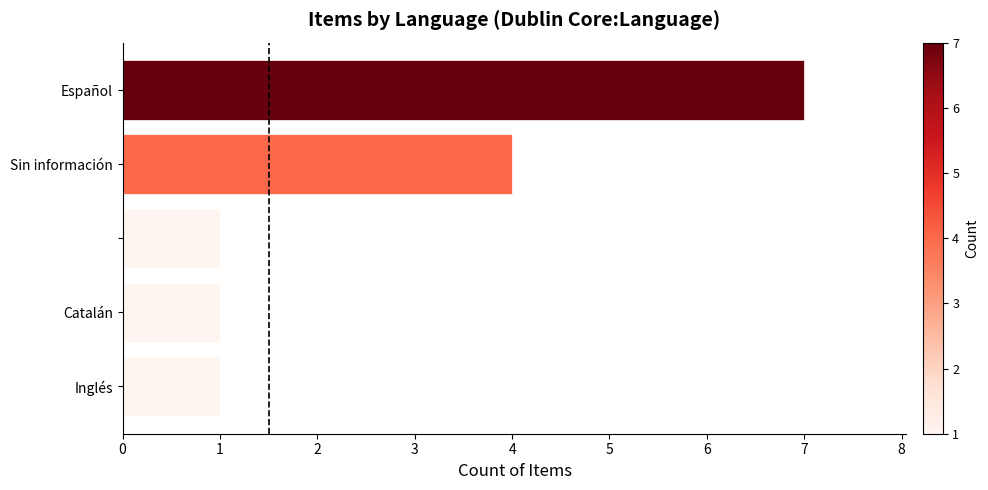

Reading bottom to top, list all the values displayed in this chart.

1	1	1	4	7